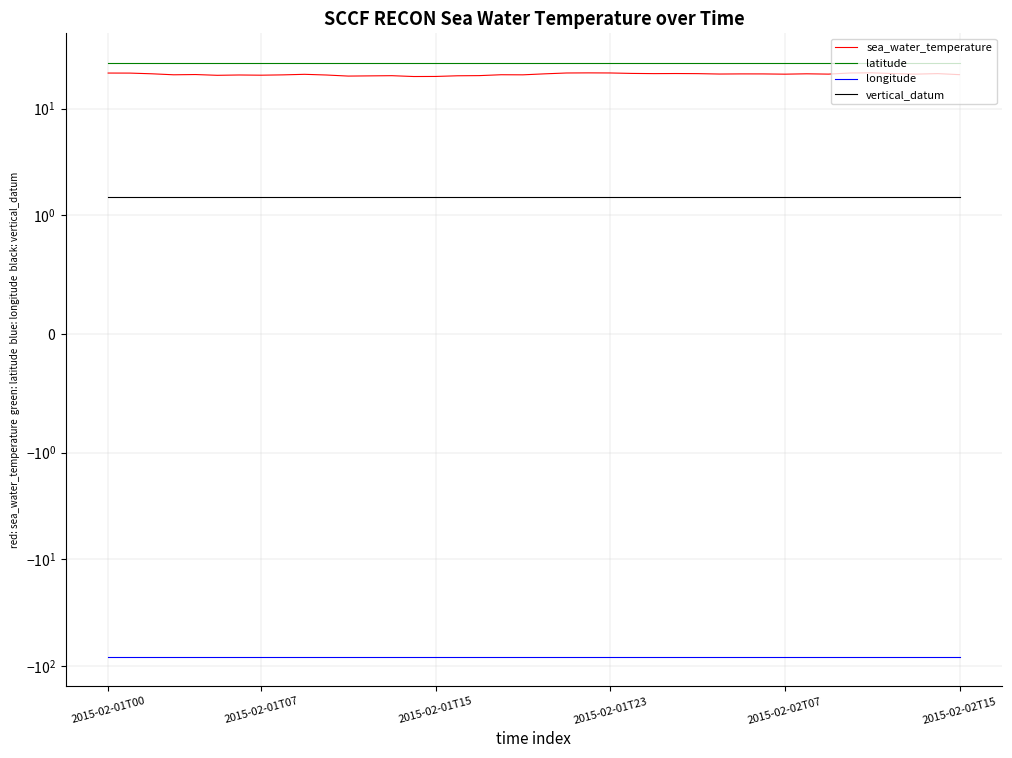

True or false: longitude and latitude cross at least once.

False